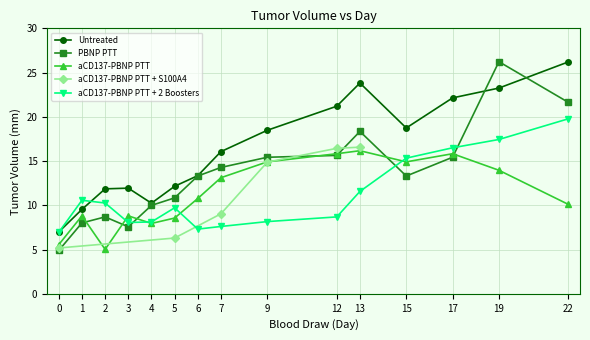

What value does the aCD137-PBNP PTT + 2 Boosters series have at 7?

7.6